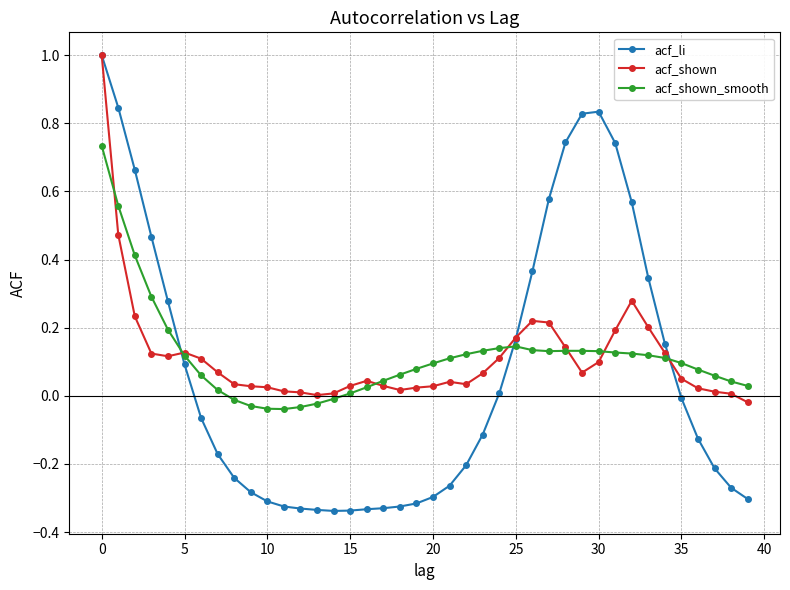

True or false: acf_shown has more than 2 points higher than both neighbors.

True